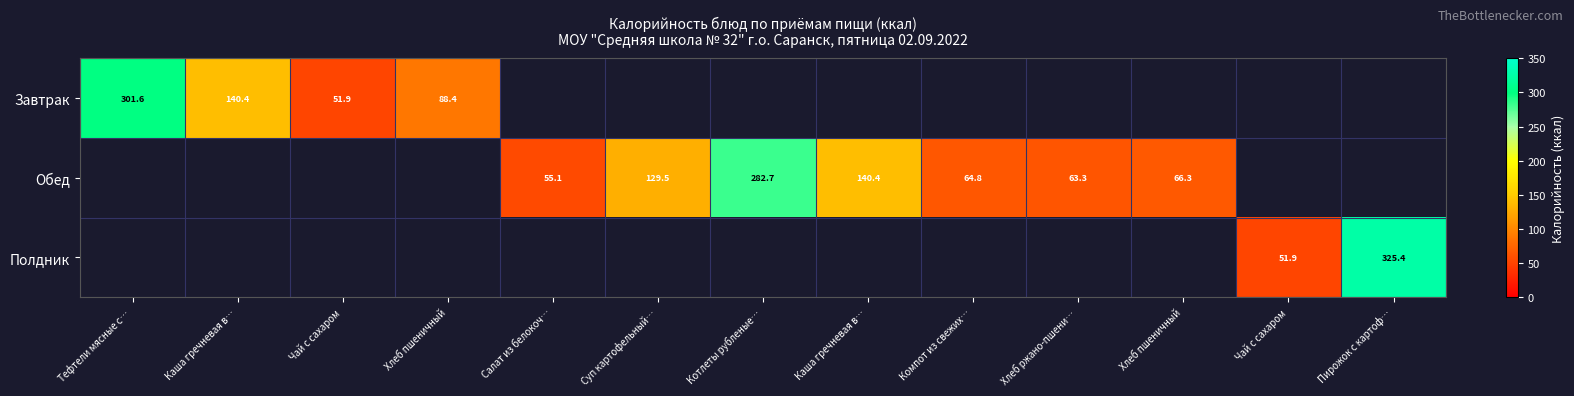

Read the Завтрак value at Хлеб пшеничный.

88.4